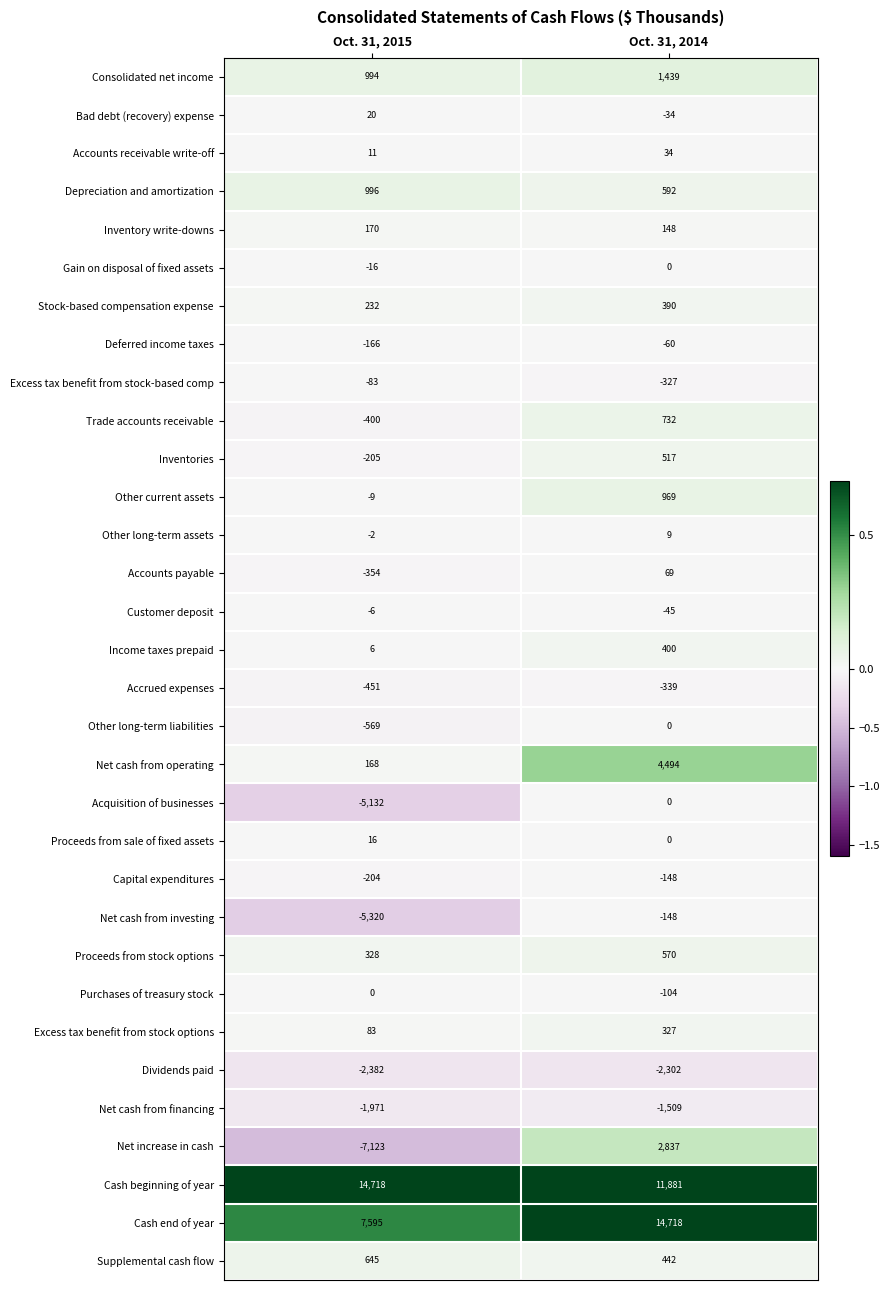

Rank the categories by Acquisition of businesses value from highest to lowest.

Oct. 31, 2014, Oct. 31, 2015